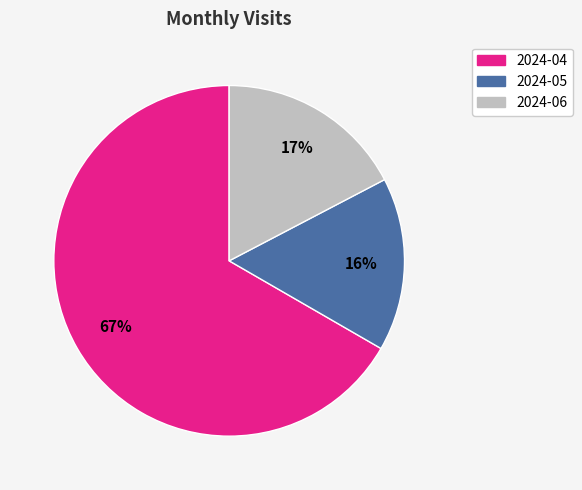

The 2024-05 slice represents 5% of the pie. True or false?

False